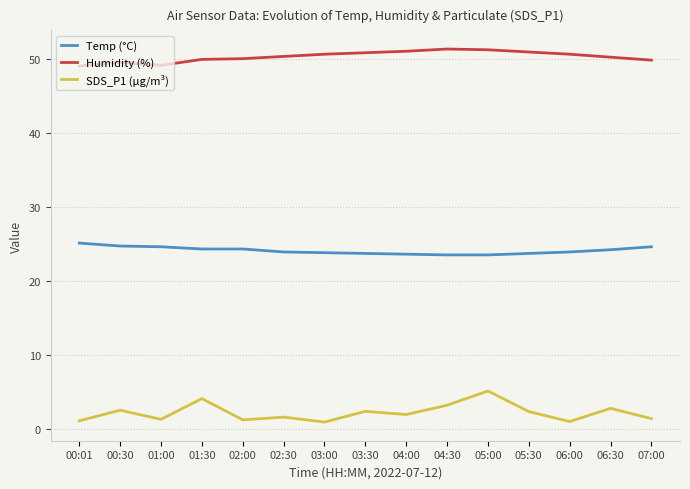

Rank the series by their average value, from highest to lowest.

Humidity (%), Temp (°C), SDS_P1 (µg/m³)